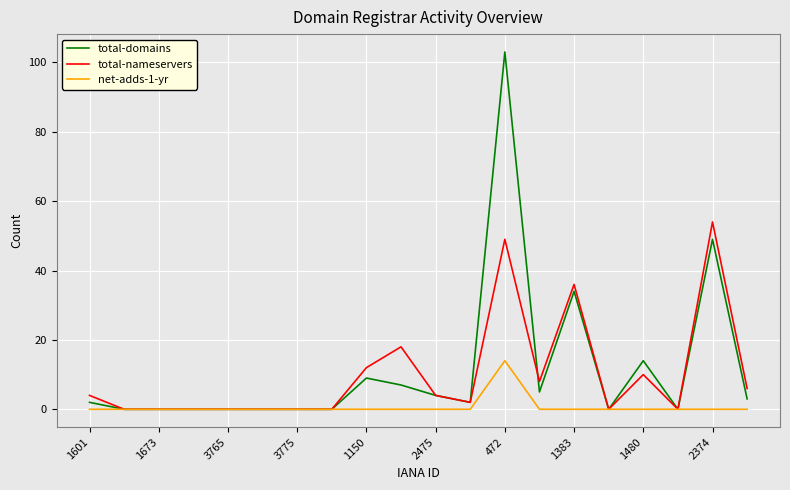

What is the greatest value displayed?

103